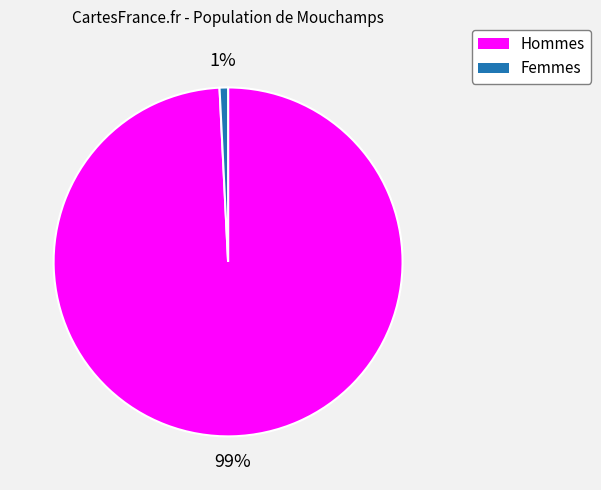

To the nearest percent, what is the average slice percentage?

50%